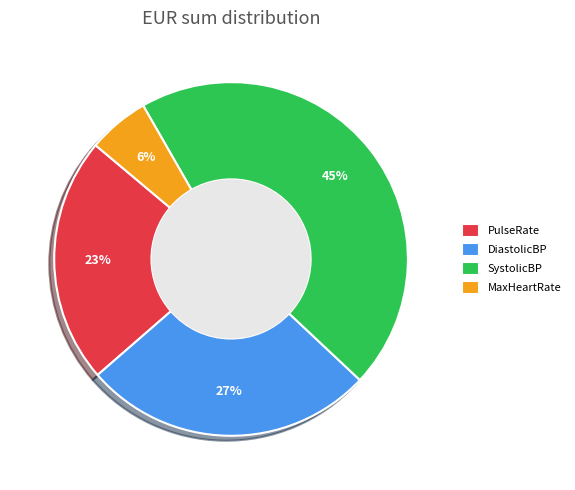

Count the number of slices in the pie.

4